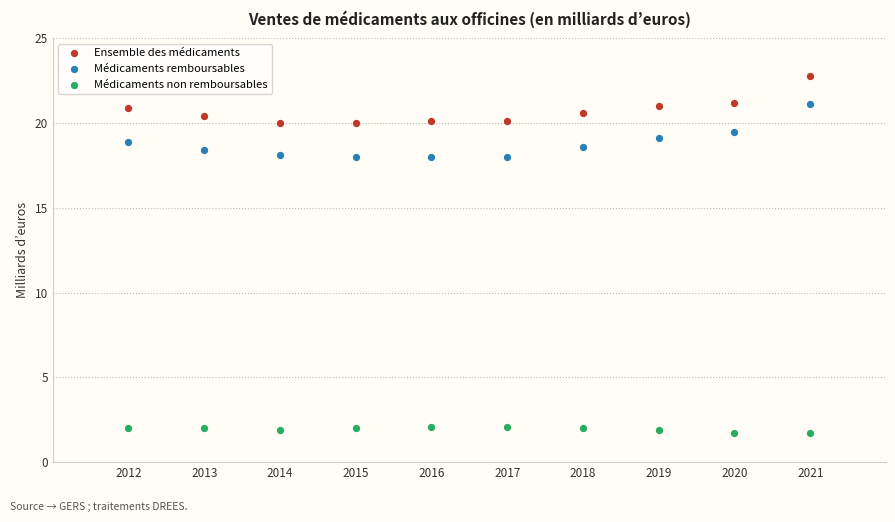

What are all the series names shown in the legend?

Ensemble des médicaments, Médicaments remboursables, Médicaments non remboursables